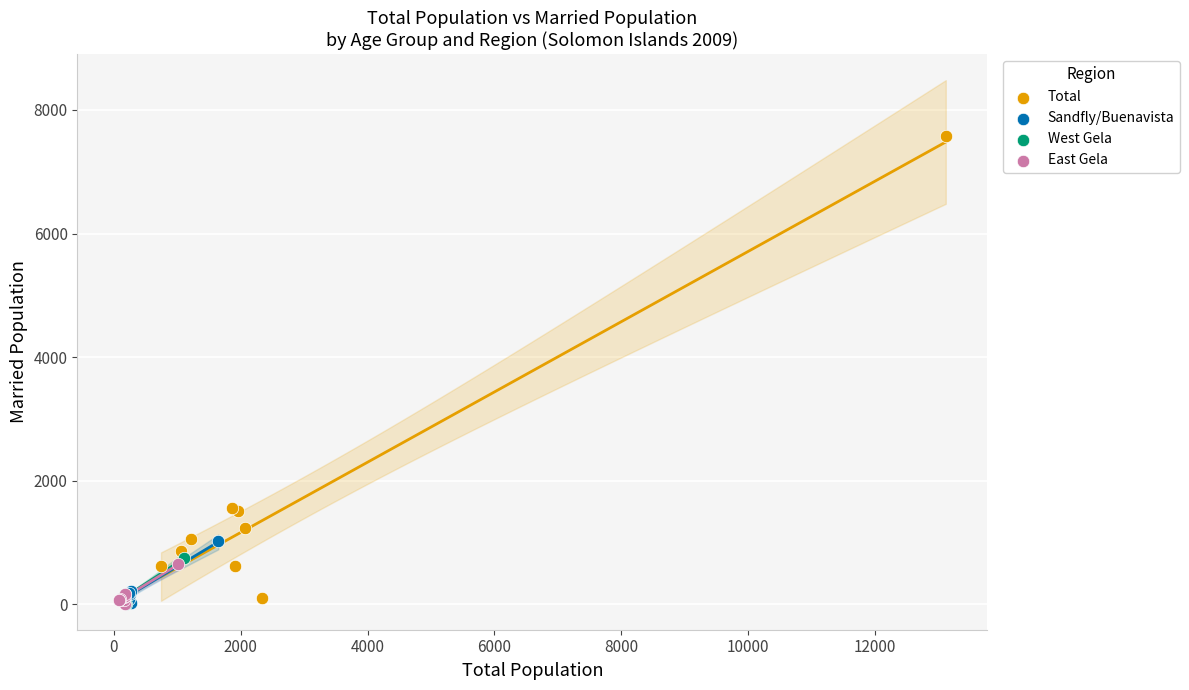

Which series reaches the maximum Y coordinate?

Total